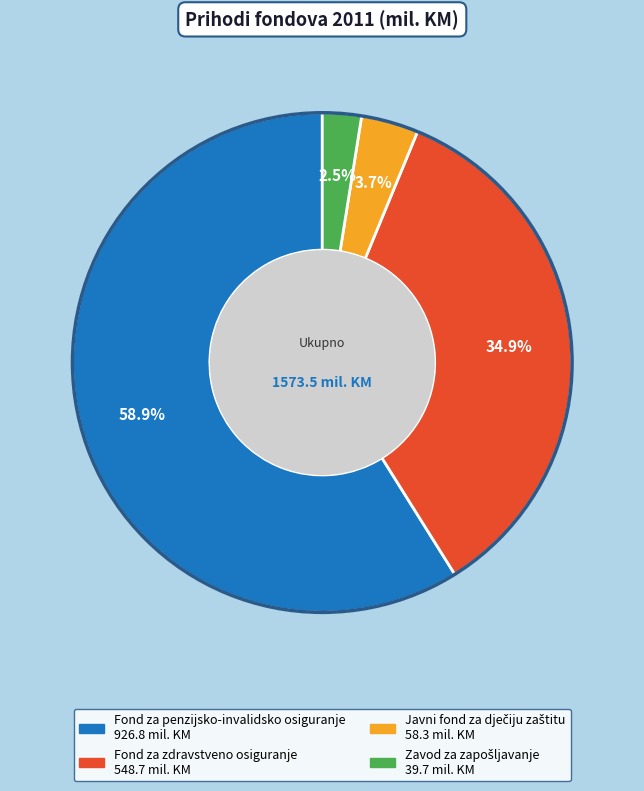

Which slice represents more than half of the pie?

Fond za penzijsko-invalidsko osiguranje